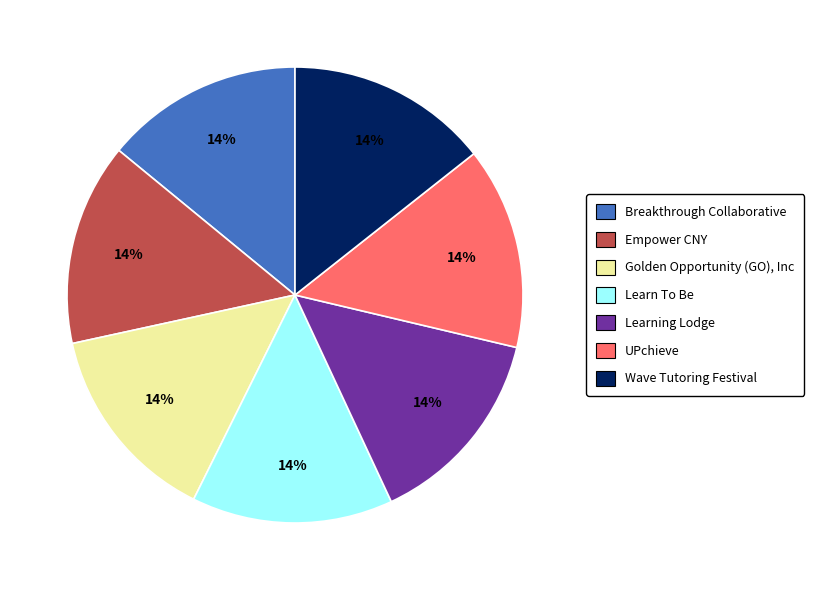

Is there a majority slice in this chart?

No